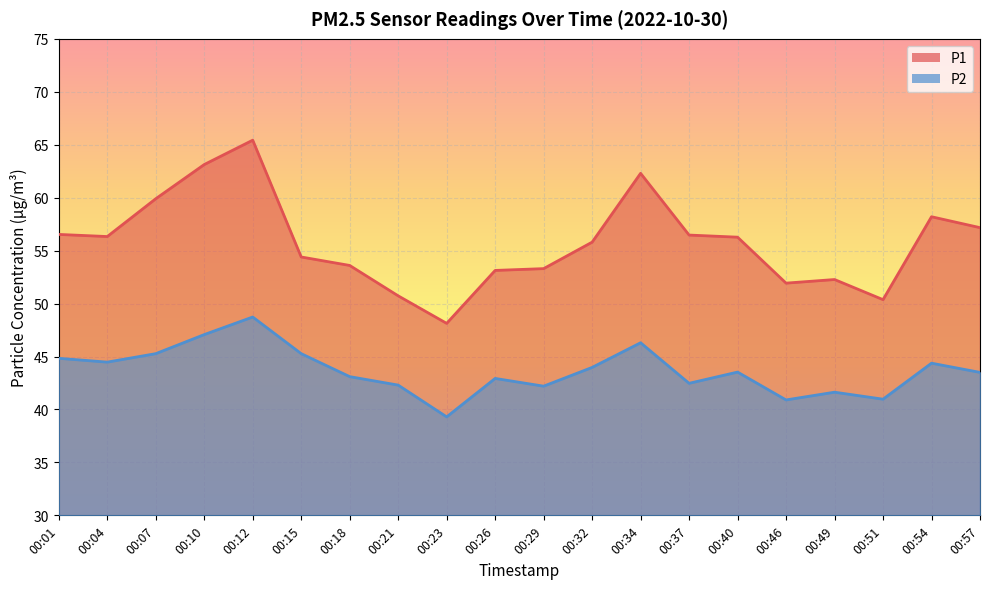

Reading left to right, what are all the values shown in this chart?

P1: 00:01=56.5	00:04=56.3	00:07=59.9	00:10=63.1	00:12=65.4	00:15=54.4	00:18=53.6	00:21=50.7	00:23=48.1	00:26=53.1	00:29=53.3	00:32=55.8	00:34=62.3	00:37=56.5	00:40=56.3	00:46=51.9	00:49=52.3	00:51=50.4	00:54=58.2	00:57=57.2
P2: 00:01=44.8	00:04=44.5	00:07=45.3	00:10=47.1	00:12=48.7	00:15=45.3	00:18=43.1	00:21=42.3	00:23=39.3	00:26=42.9	00:29=42.2	00:32=44.0	00:34=46.3	00:37=42.5	00:40=43.5	00:46=40.9	00:49=41.6	00:51=41.0	00:54=44.4	00:57=43.5